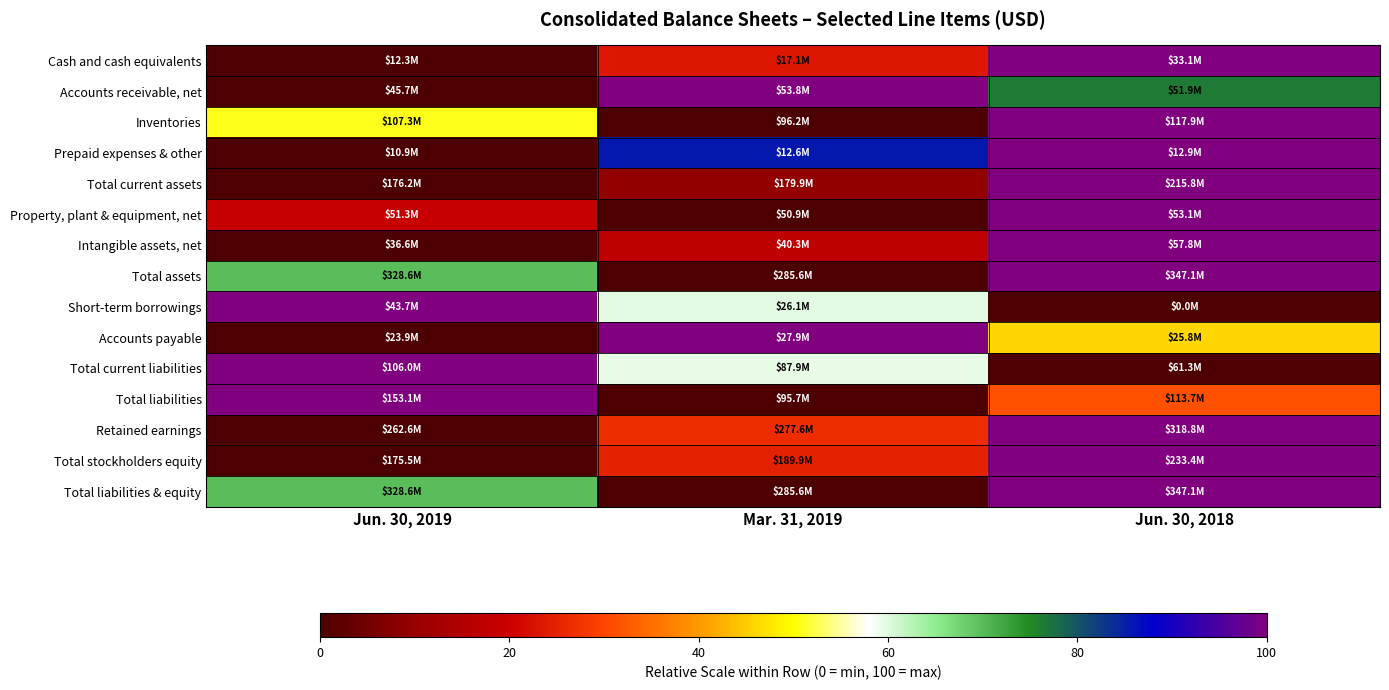

What is the total value across all series at Jun. 30, 2018?

1153.8